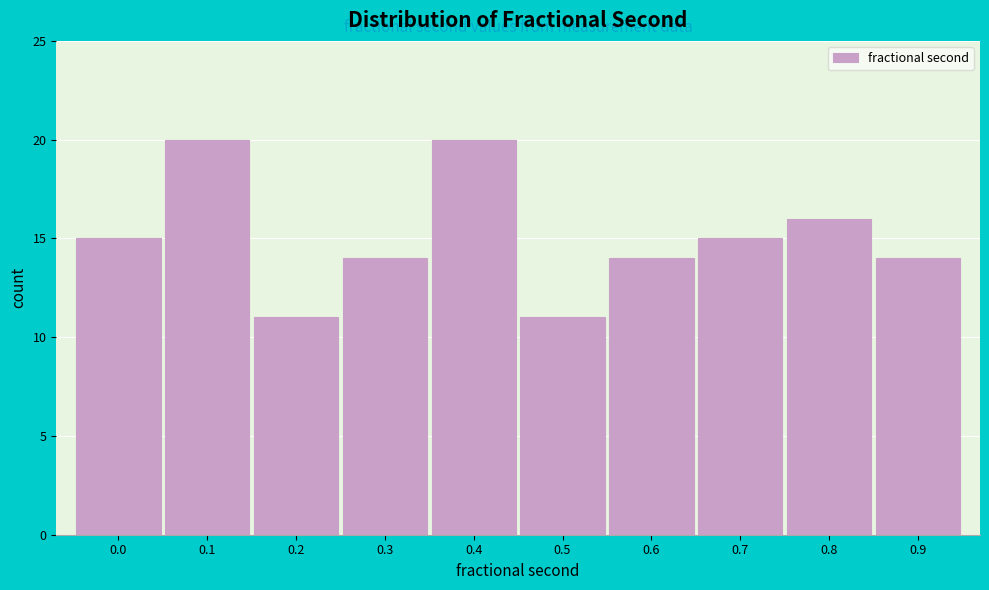

Reading right to left, transcribe all the data shown in this chart.

14	16	15	14	11	20	14	11	20	15